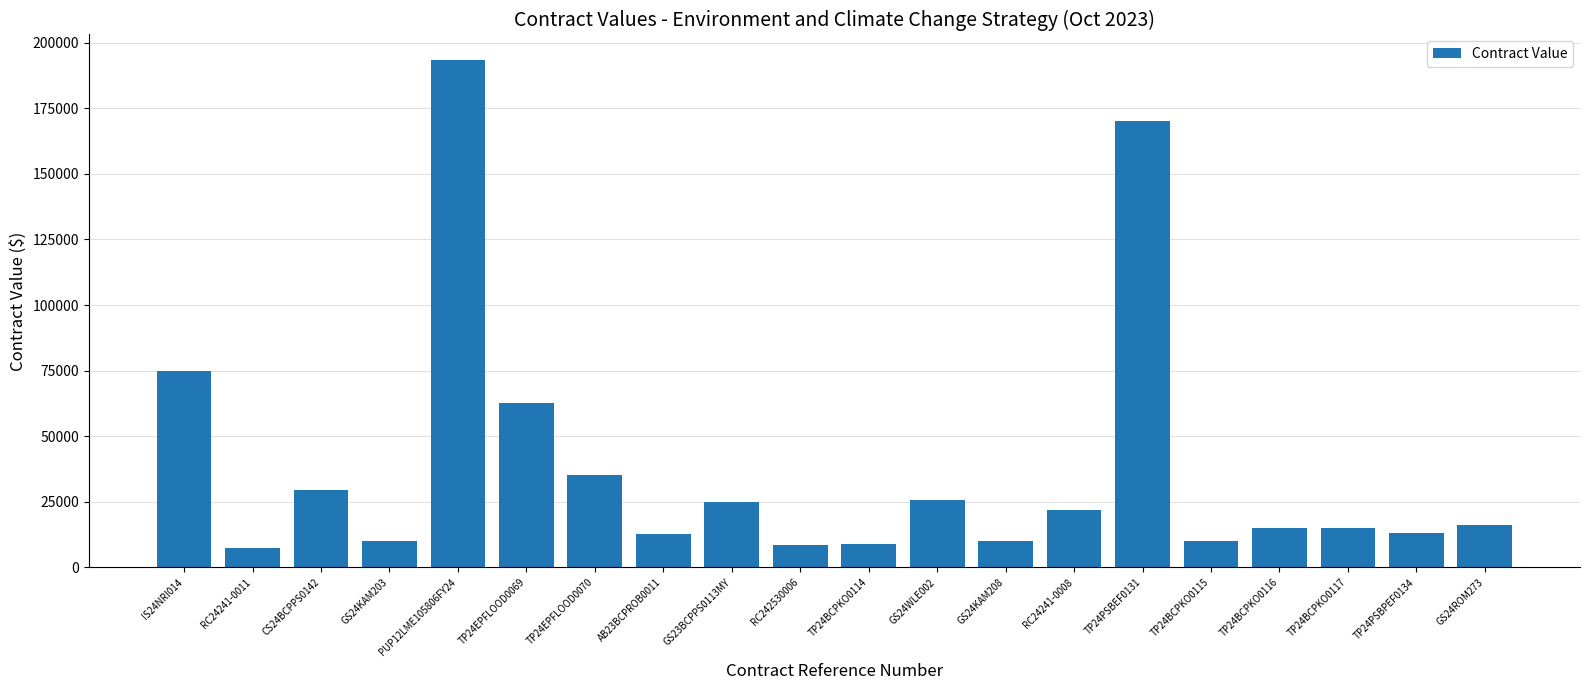

What is the label of the 12th bar from the right?

GS23BCPPS0113MY